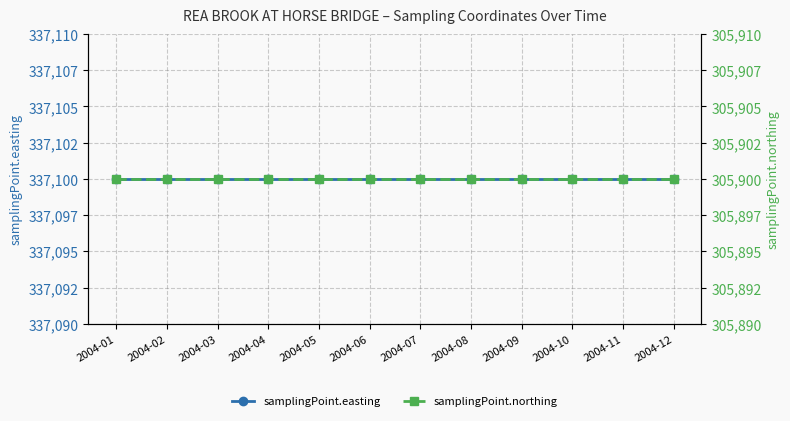

True or false: samplingPoint.northing and samplingPoint.easting cross at least once.

False